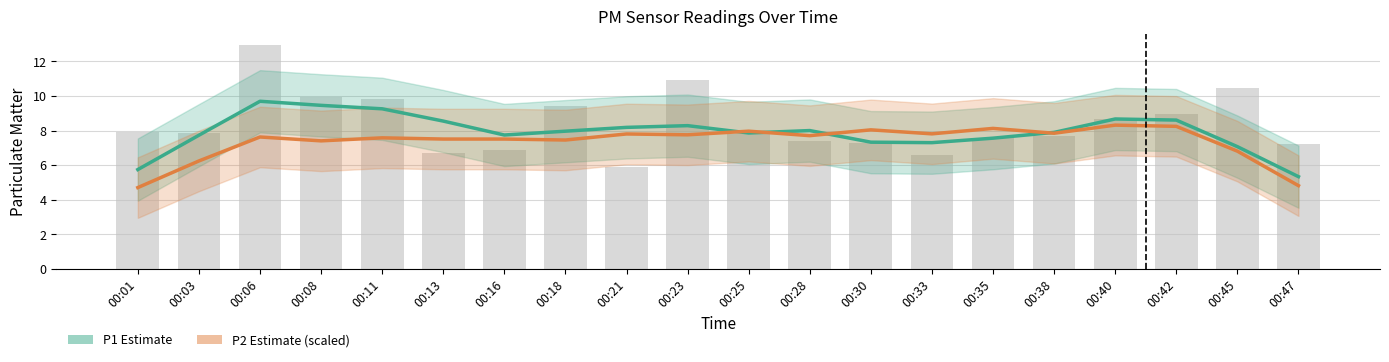

List the labels in order of P1 (PM10) value, largest first.

00:06, 00:08, 00:11, 00:40, 00:42, 00:13, 00:23, 00:21, 00:28, 00:18, 00:38, 00:25, 00:16, 00:03, 00:35, 00:30, 00:33, 00:45, 00:01, 00:47